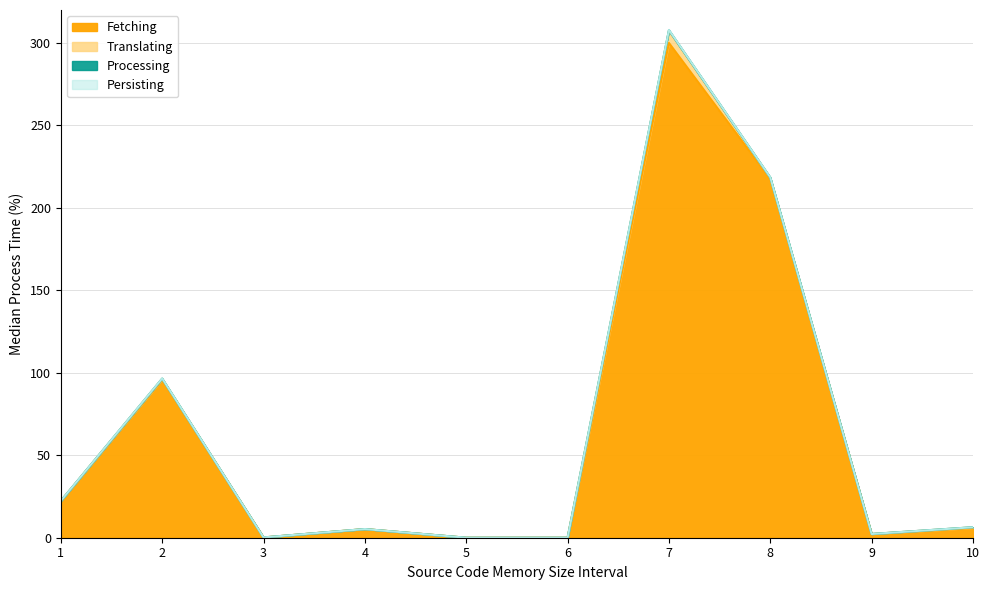

At which category is the sum across all series the highest?

7